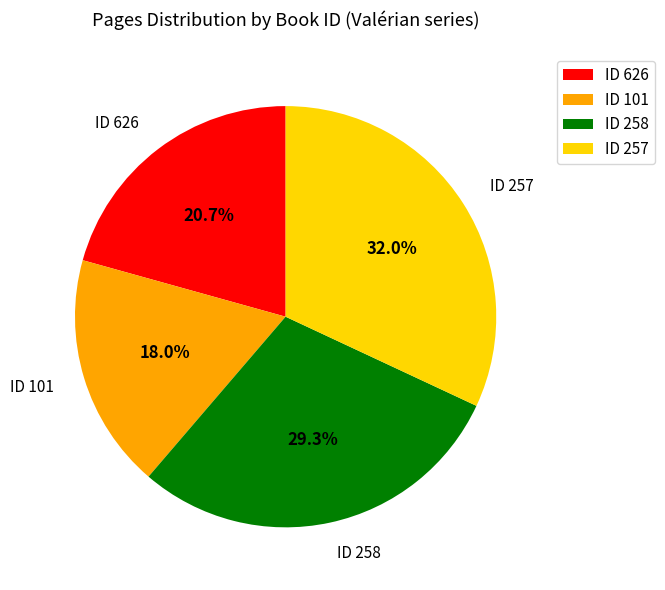

How many segments does this pie chart have?

4